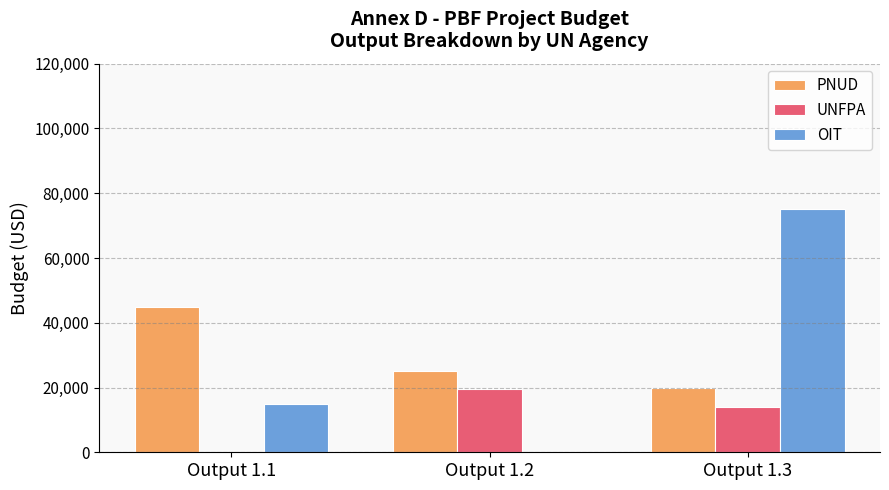

What is the sum of the OIT values at Output 1.1 and Output 1.3?

90000.0